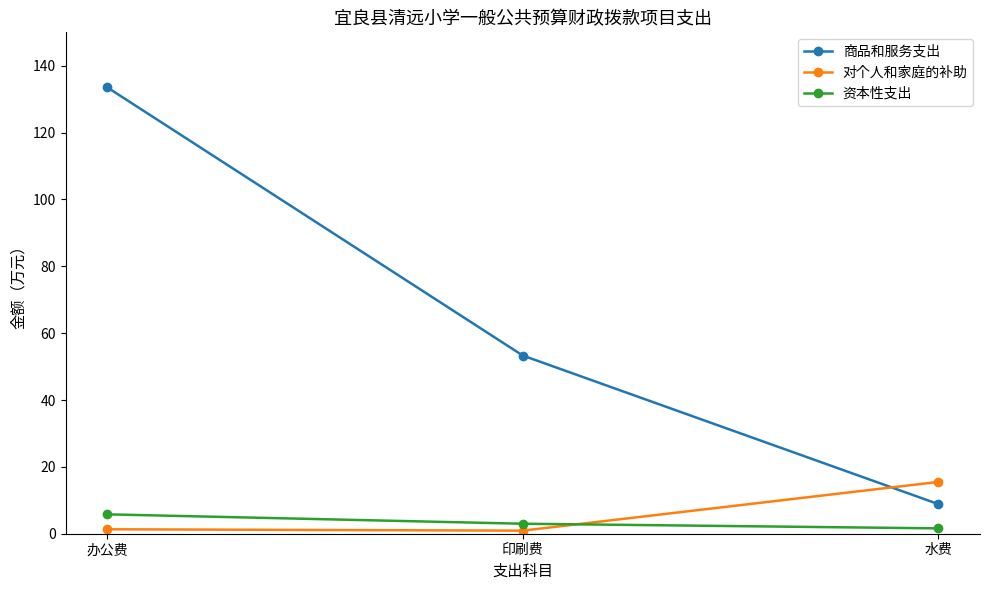

How many values in the 商品和服务支出 series are below 53?

1